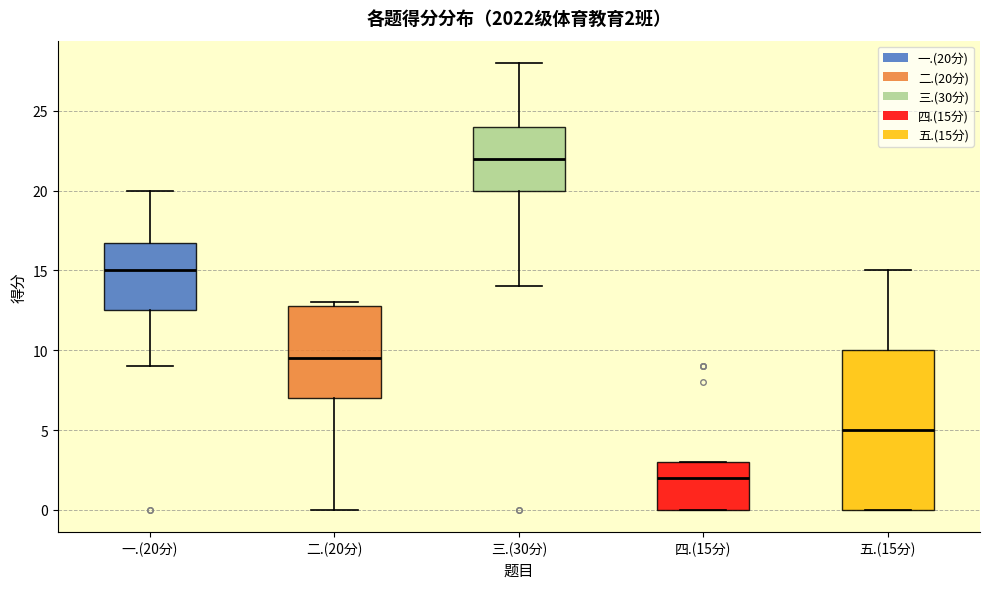

Which box is the tallest, from its lower edge to its upper edge?

五.(15分)